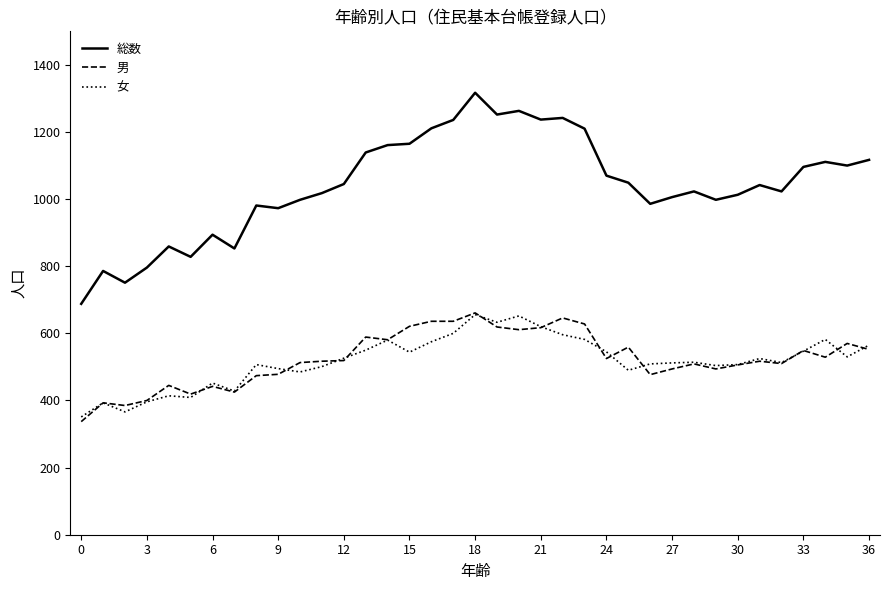

Which series has the largest range (max minus min)?

総数